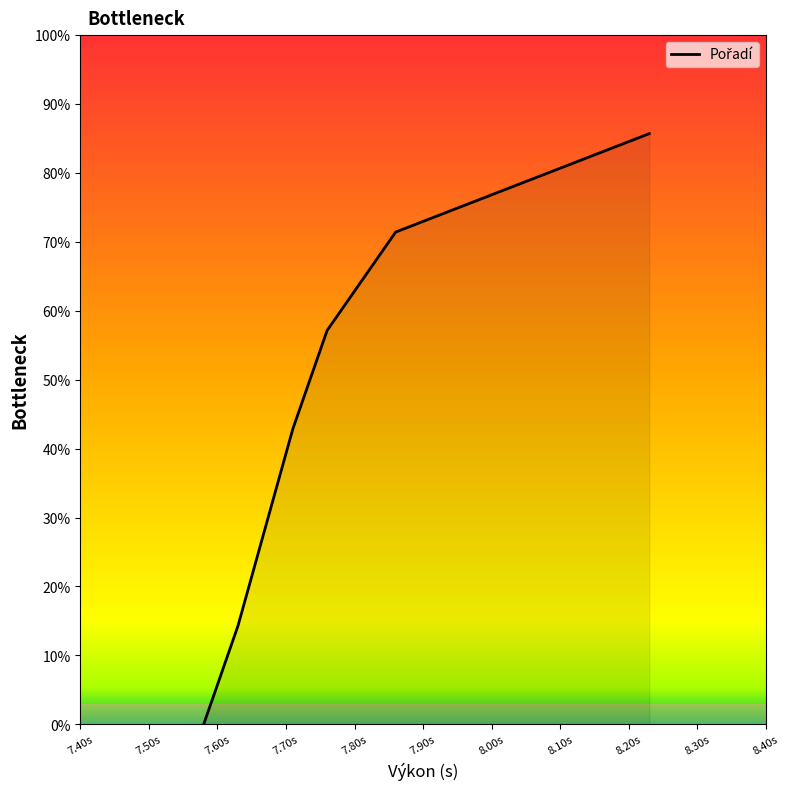

How many values are above zero?

6